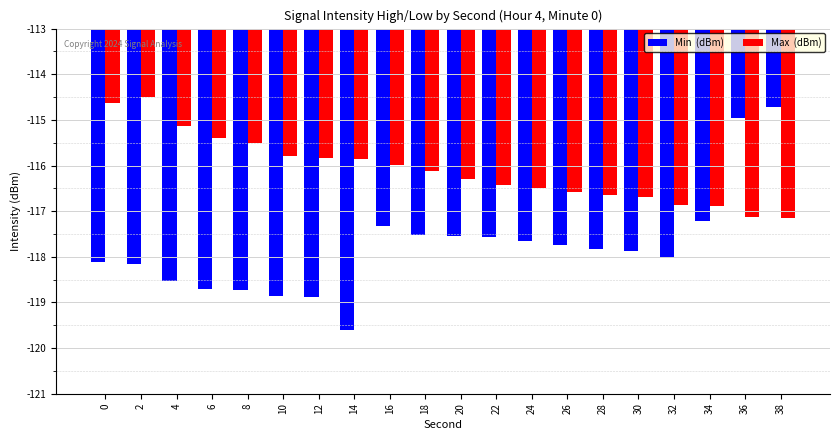

Count the number of data series in this chart.

2